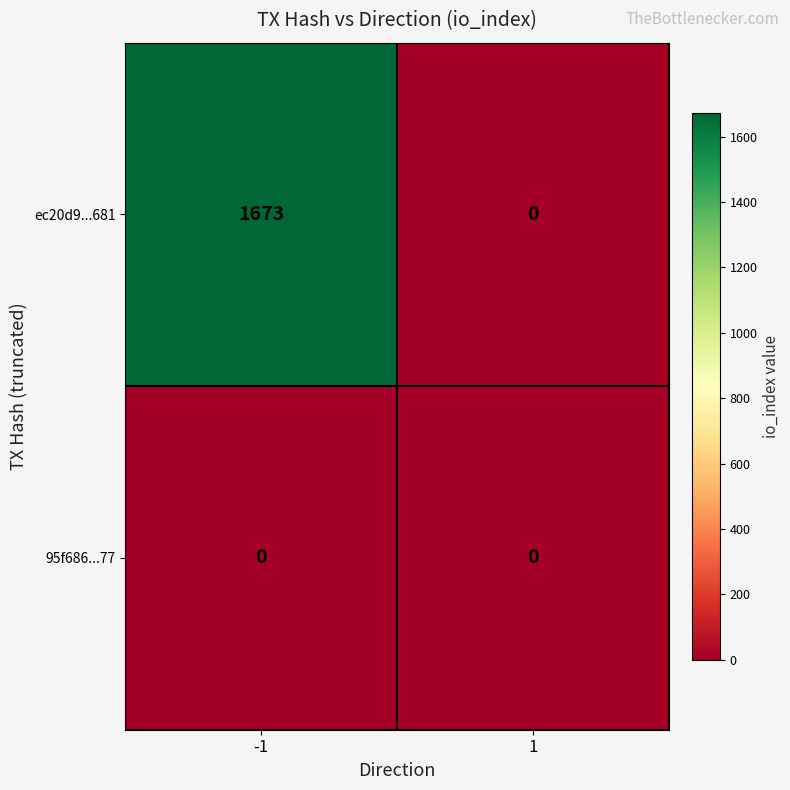

Which series has the largest range (max minus min)?

ec20d9...681